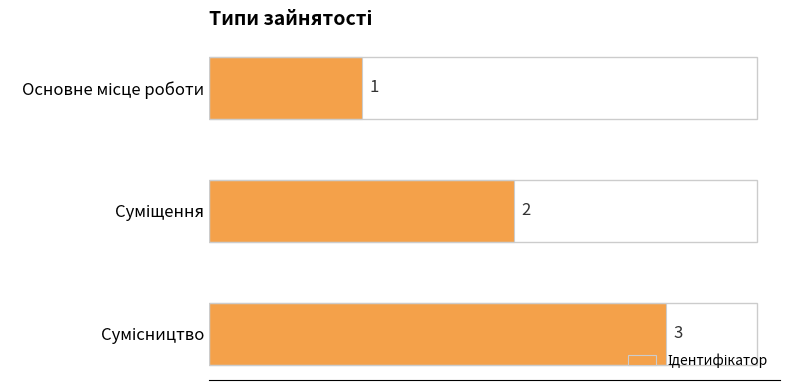

What is the maximum value shown in the chart?

3